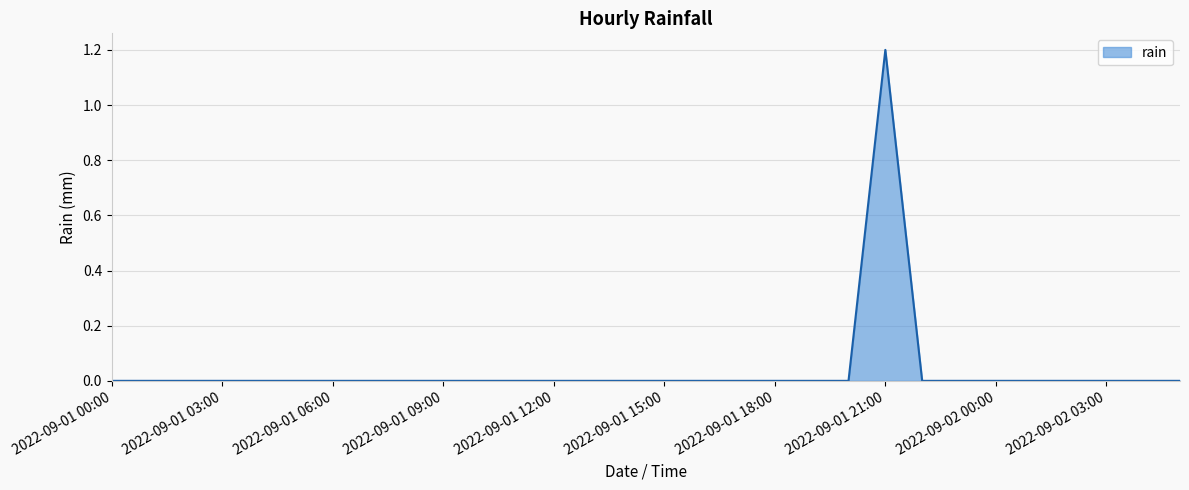

How many lines are shown in the chart?

1